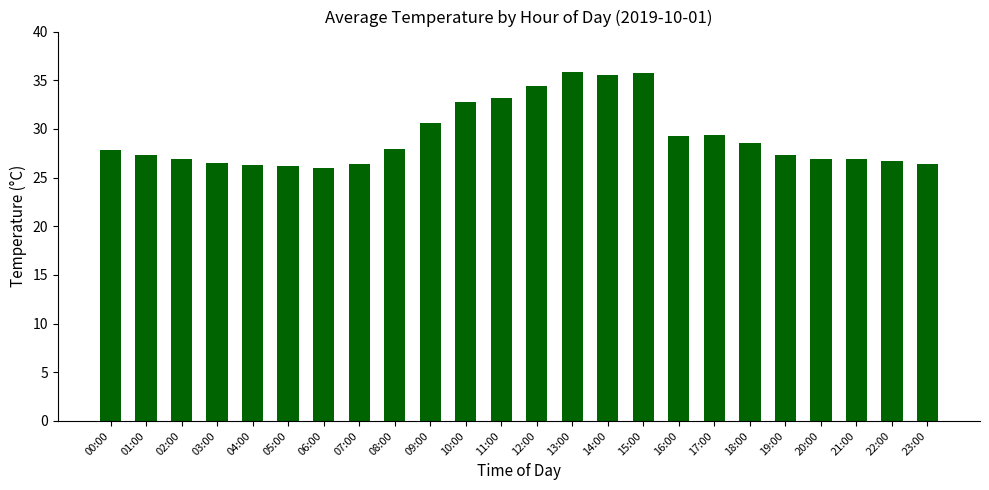

What is the minimum value shown in the chart?

26.0